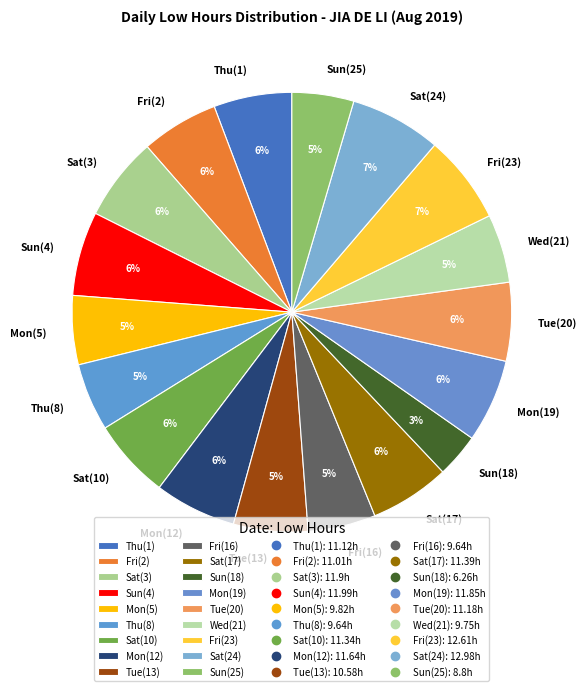

Combined, do Sun(18) and Wed(21) account for over 50%?

No